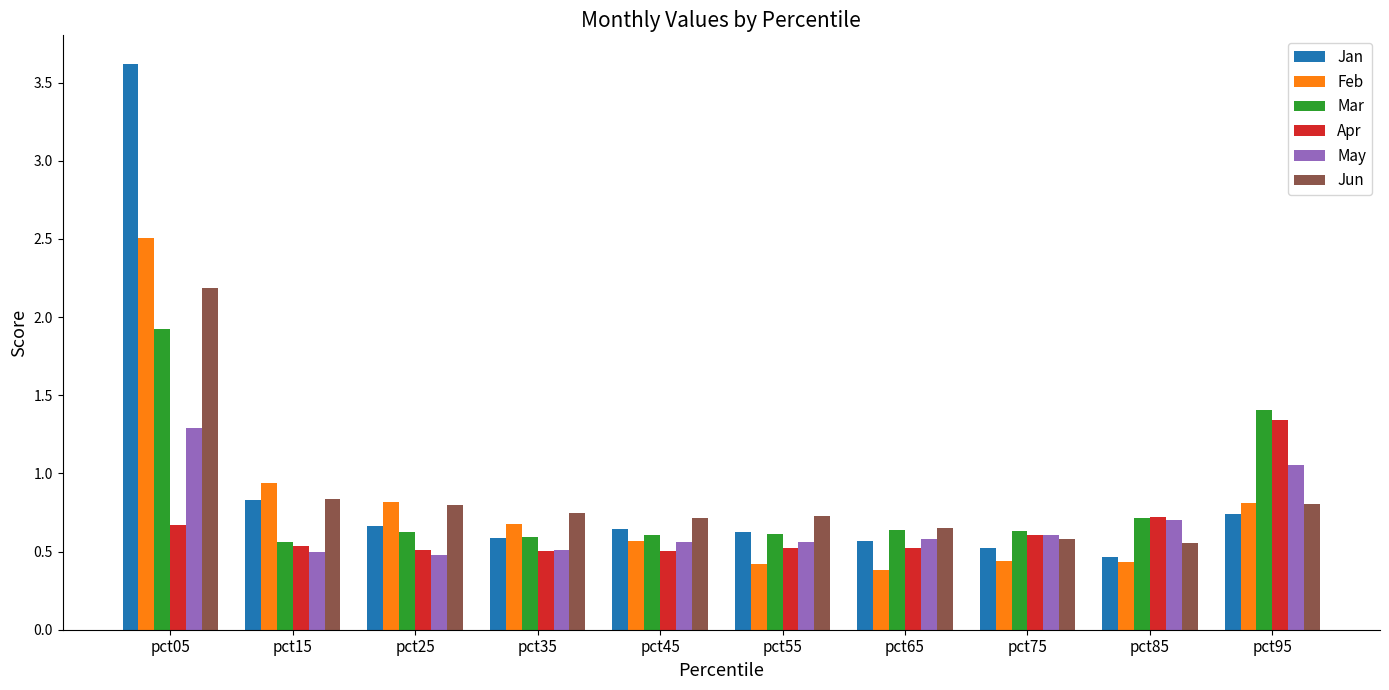

Which series has the largest total across all categories?

Jan